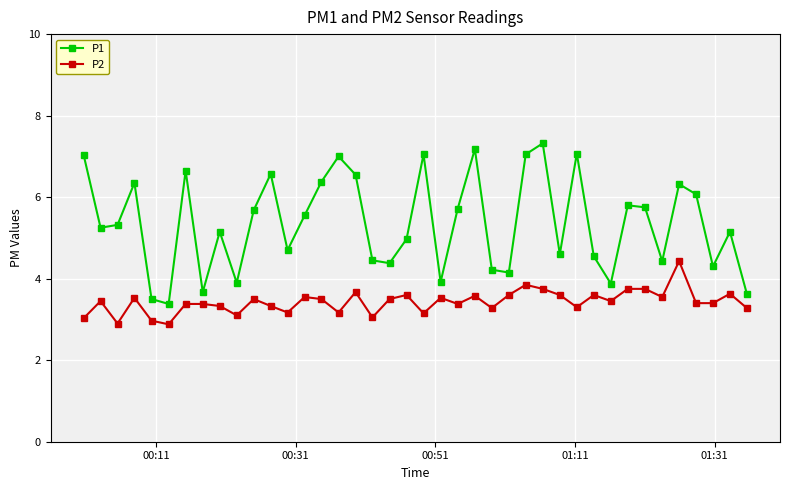

Which series has the largest range (max minus min)?

P1